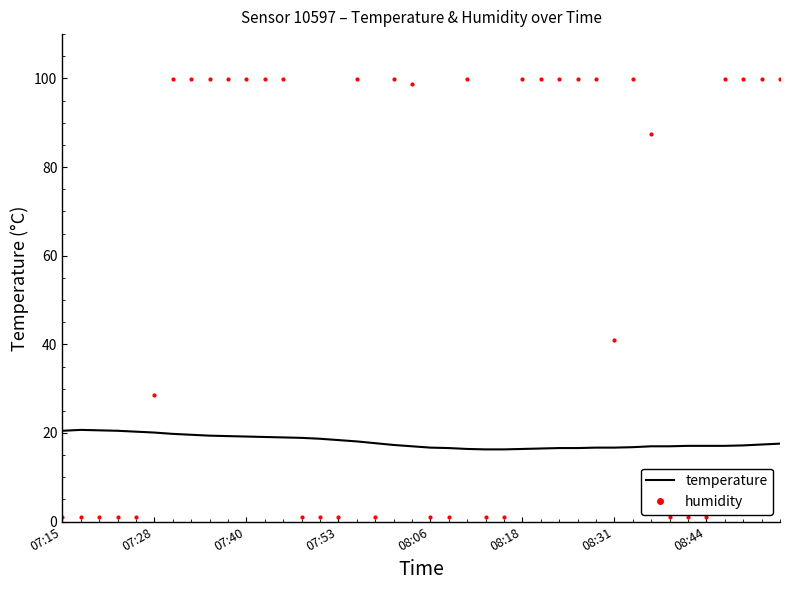

Which series ends up on top after the final intersection of temperature and humidity?

humidity